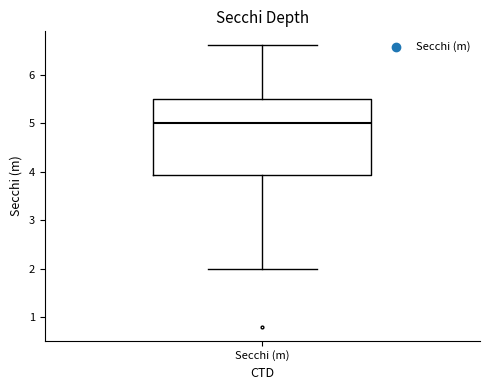

Transcribe this box plot: give where the median line is, the range the box spans, and where the two whiskers end, as read against the y-axis. The values are not printed on the chart, so give them approximately, as read against the axis.

median 5.0, box 3.9 to 5.5, whiskers 2.0 to 6.6